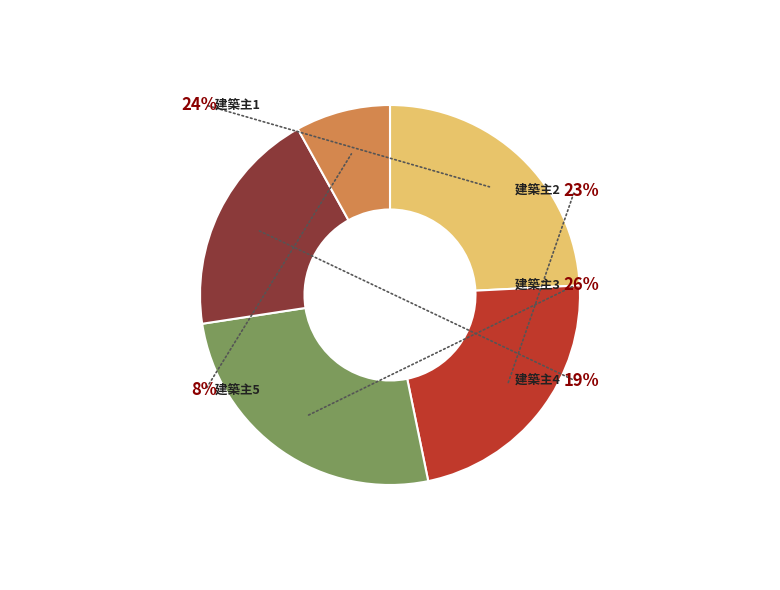

True or false: 2 accounts for 30% of the total.

False